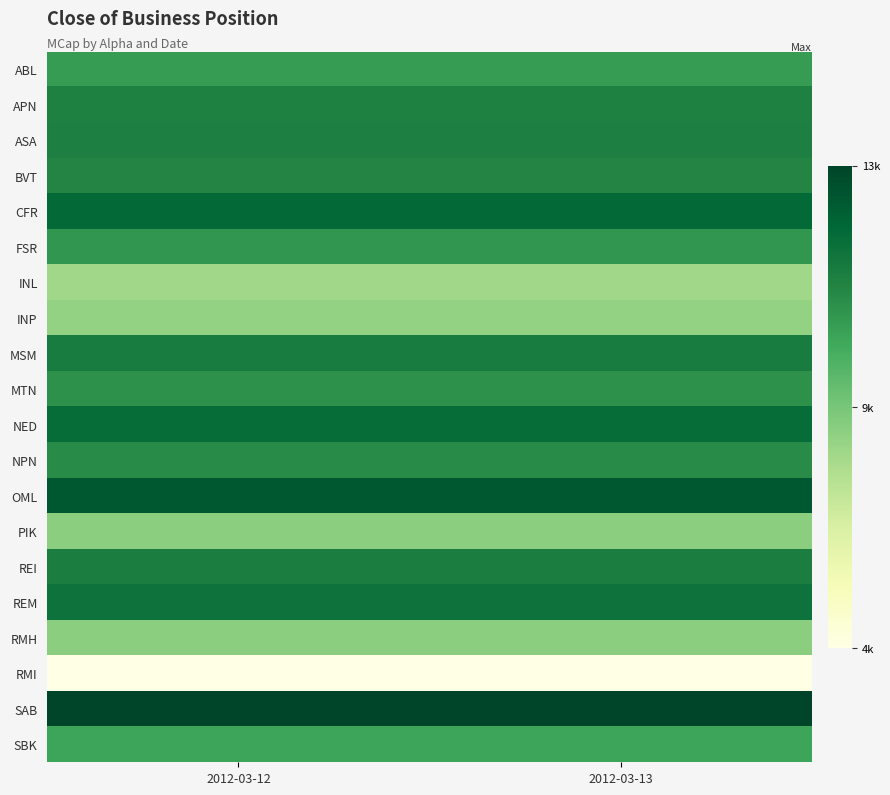

At 2012-03-12, list the series in order from largest to smallest.

SAB, OML, CFR, NED, REM, MSM, REI, ASA, APN, BVT, NPN, MTN, FSR, ABL, SBK, RMH, PIK, INP, INL, RMI